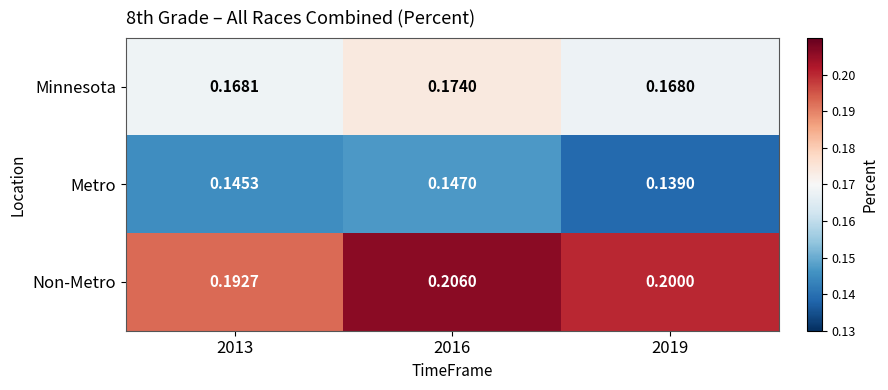

Is the value of Non-Metro at 2019 greater than the value of Minnesota at 2019?

Yes